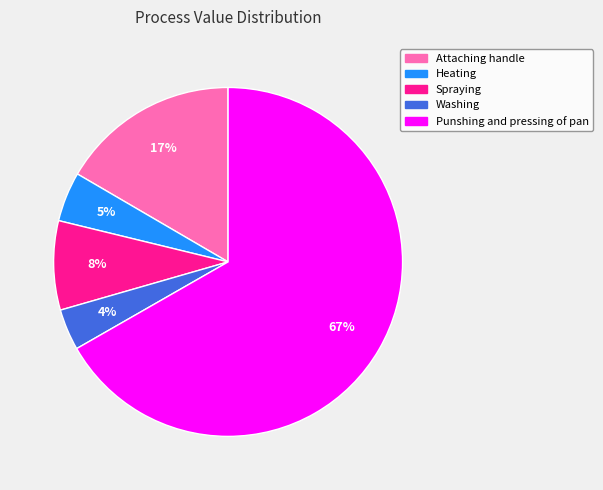

To the nearest percent, what is the difference between the Heating and Attaching handle slice percentages?

12%